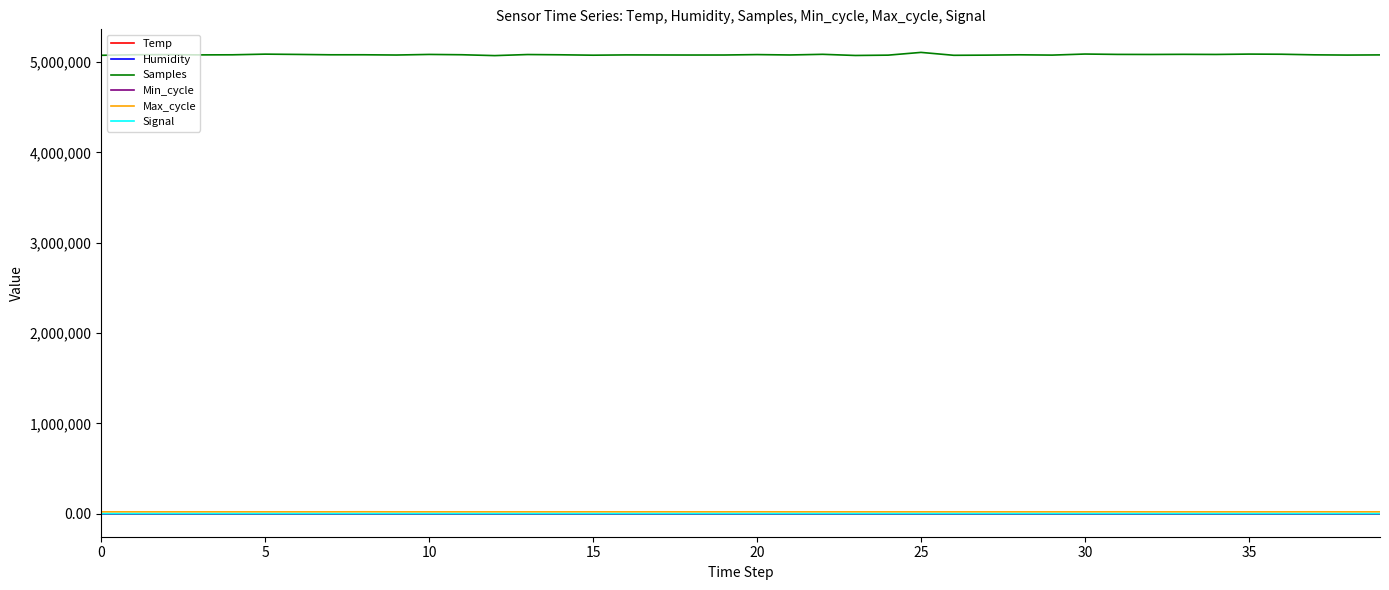

Which series has the widest spread of values?

Samples